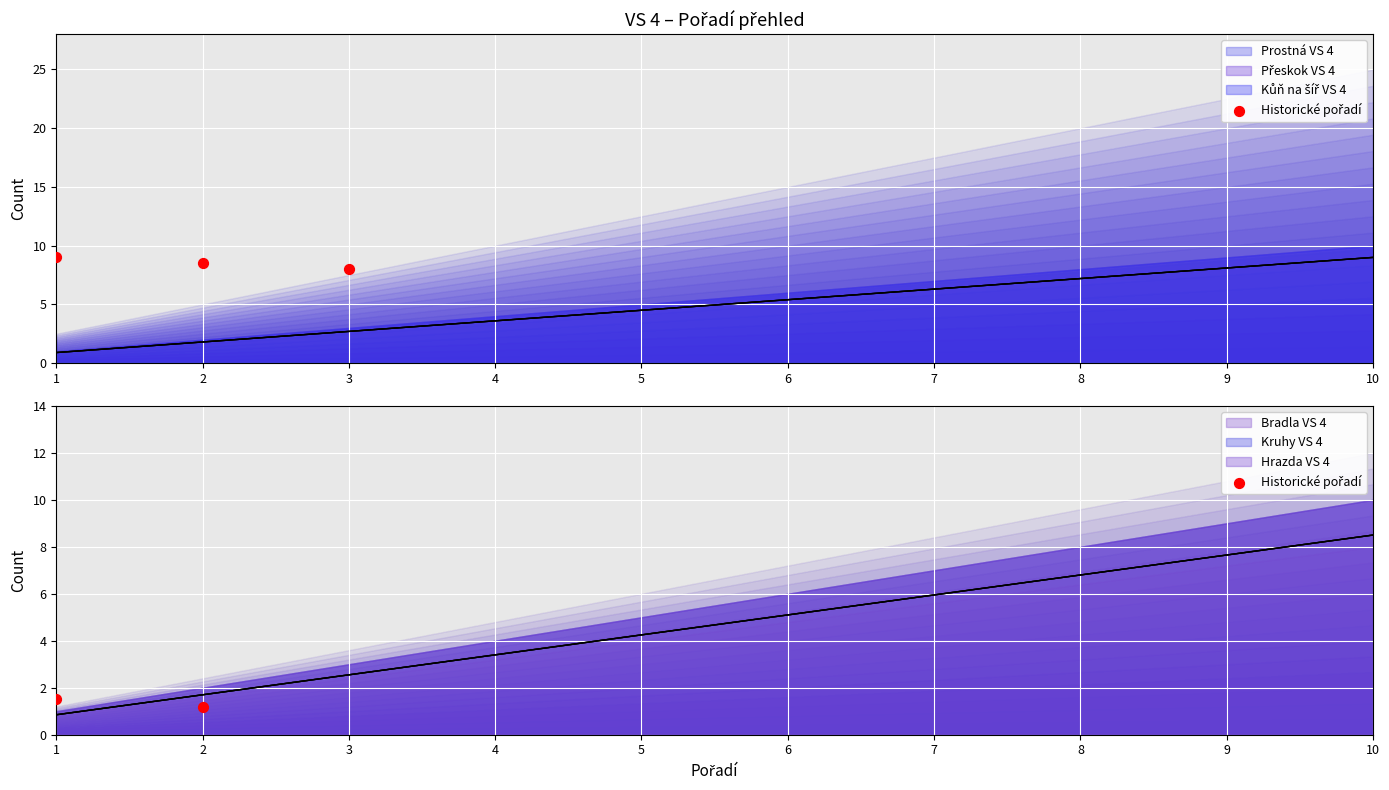

Which has a higher value, 1 or 2?

1